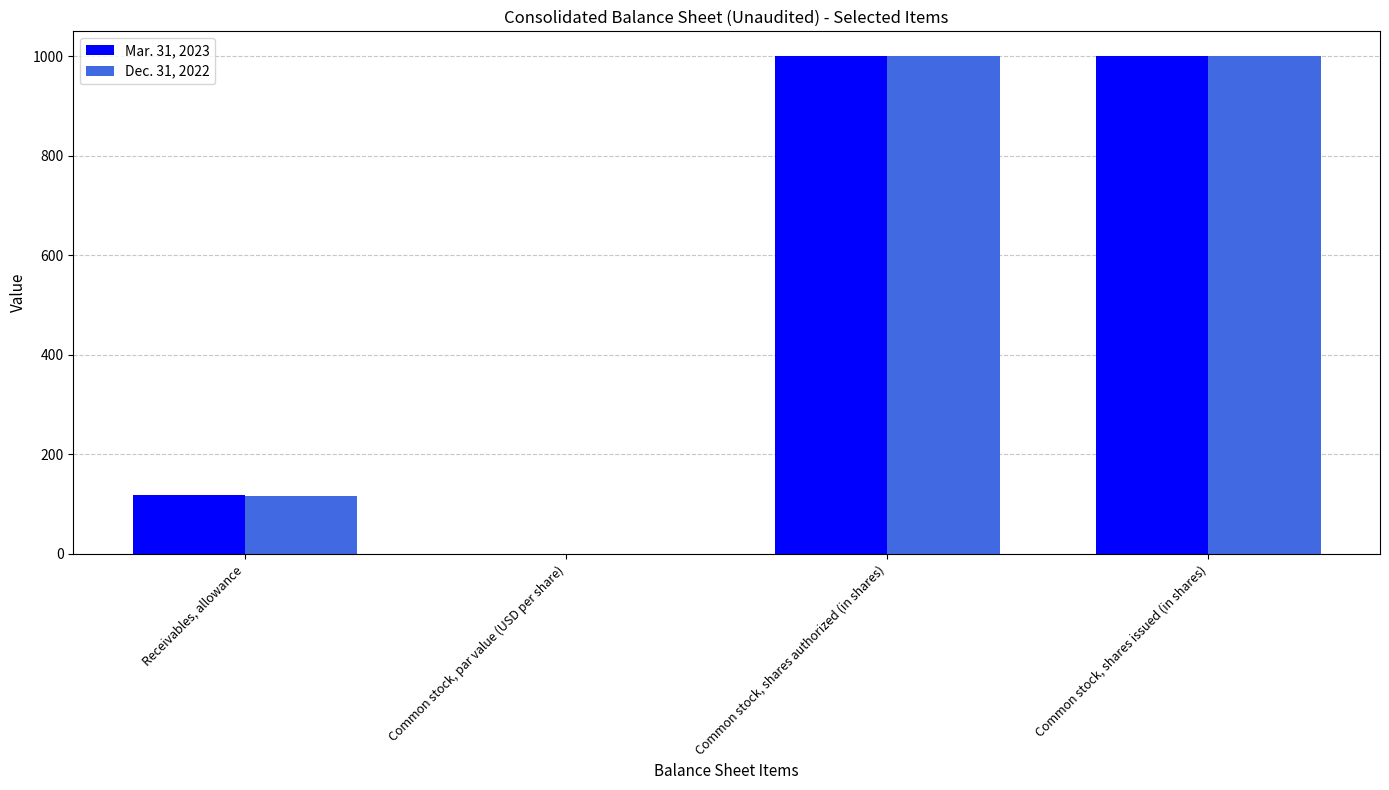

Are the bars grouped side by side (vs. stacked)?

Yes